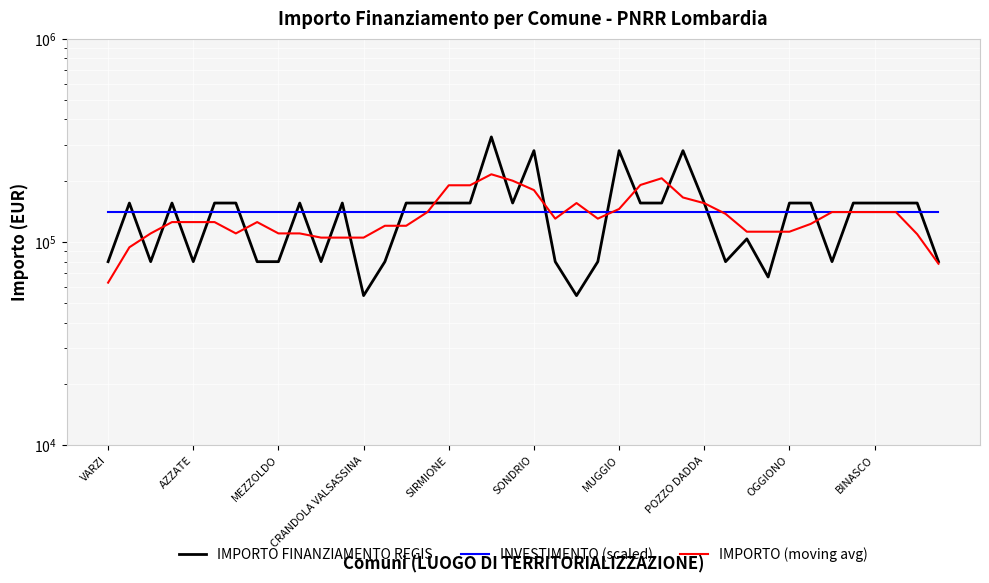

What are all the series names shown in the legend?

IMPORTO FINANZIAMENTO REGIS, INVESTIMENTO (scaled), IMPORTO (moving avg)